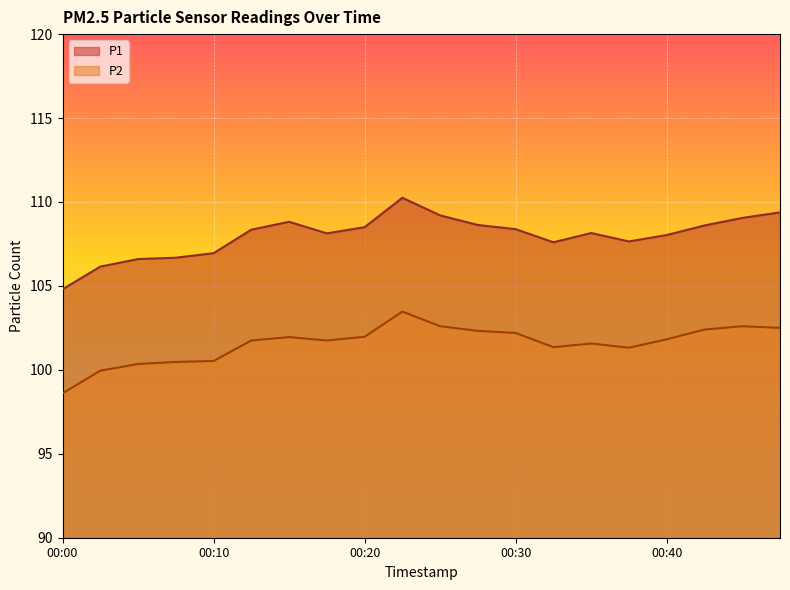

What is the total value across all series at 00:15?

210.8